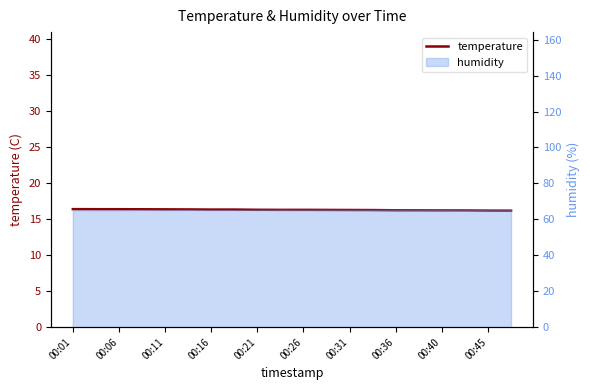

Does the chart display data point markers on the line(s)?

No